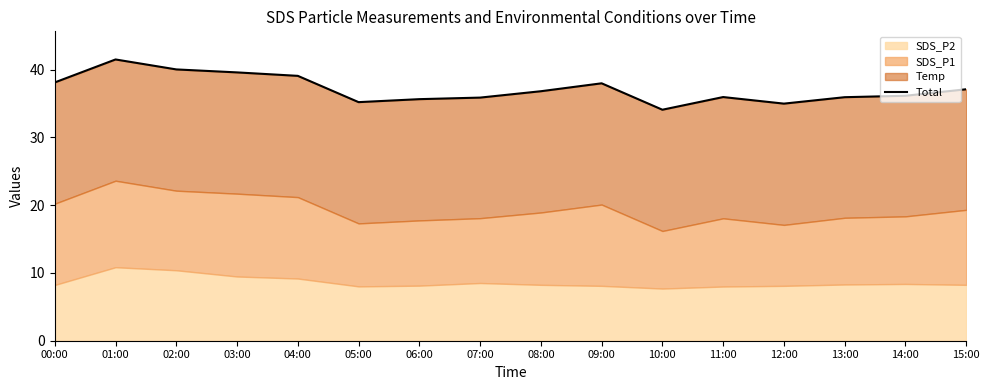

How many lines are shown in the chart?

1